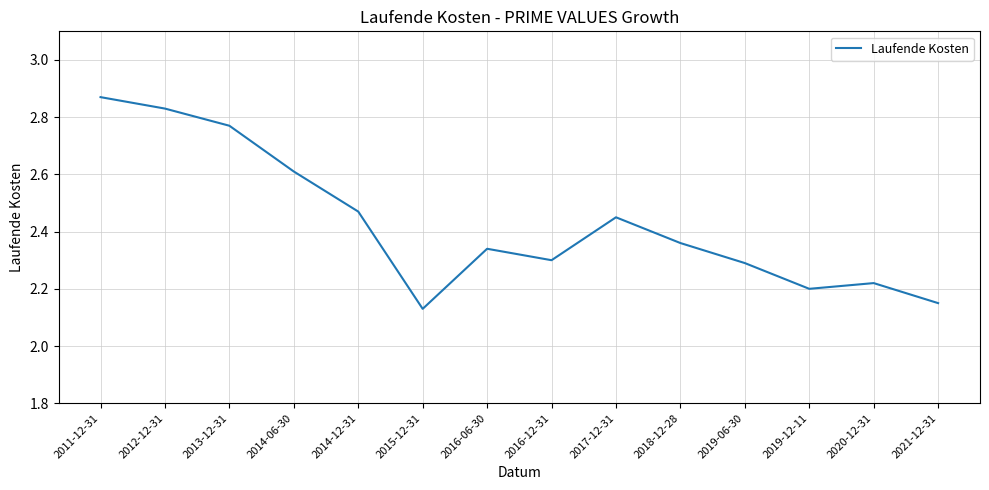

How many lines are shown in the chart?

1